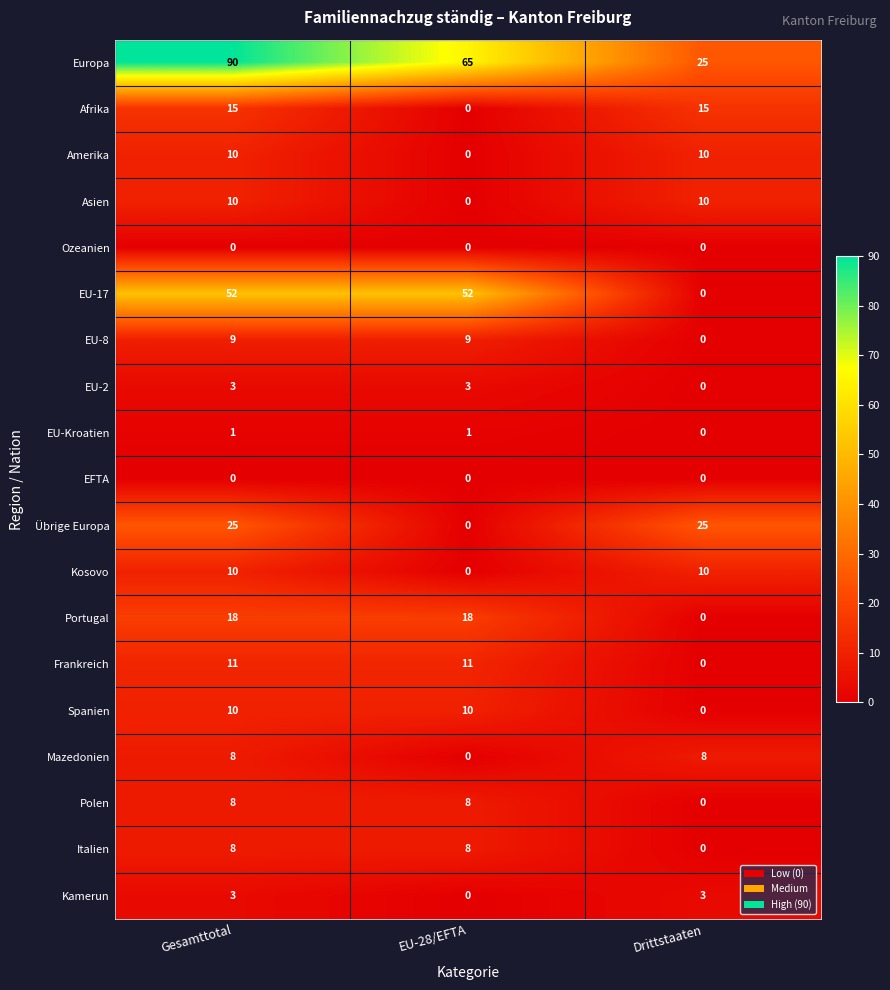

How many Afrika values are between 0 and 15?

3